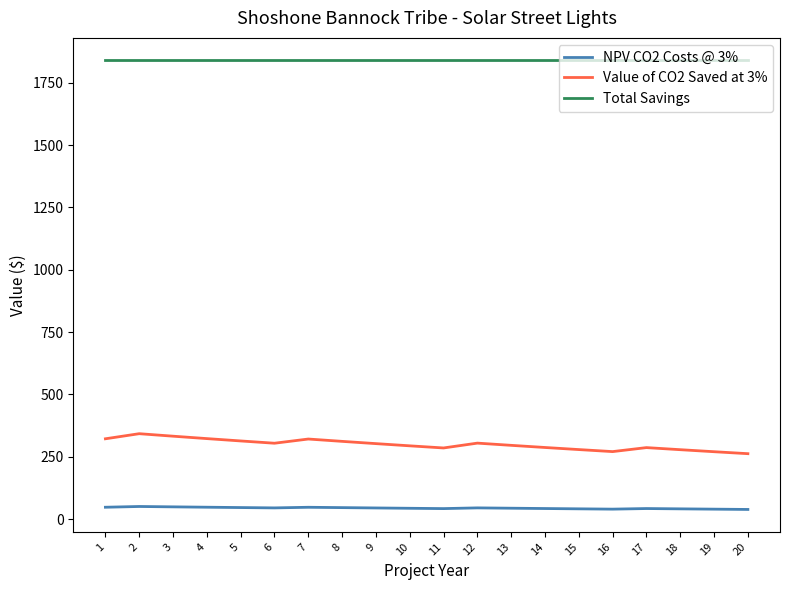

What are all the series names shown in the legend?

NPV CO2 Costs @ 3%, Value of CO2 Saved at 3%, Total Savings